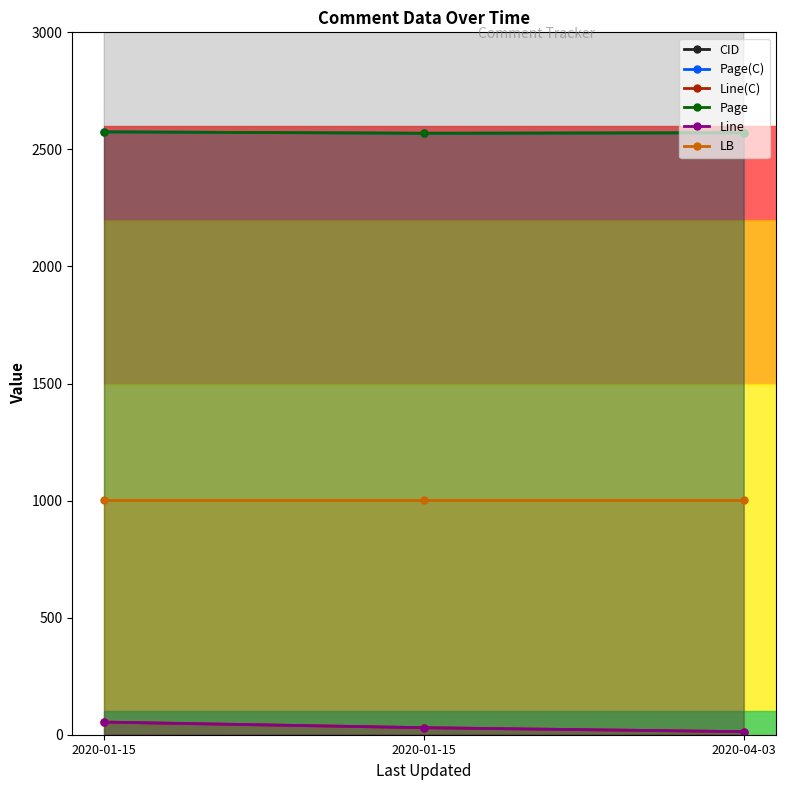

Reading right to left, list all the values displayed in this chart.

CID: 2020-04-03=4671	2020-01-15=4669	2020-01-15=4546
Page(C): 2020-04-03=2571	2020-01-15=2569	2020-01-15=2575
Line(C): 2020-04-03=13	2020-01-15=30	2020-01-15=54
Page: 2020-04-03=2571	2020-01-15=2569	2020-01-15=2575
Line: 2020-04-03=13	2020-01-15=30	2020-01-15=54
LB: 2020-04-03=1001	2020-01-15=1001	2020-01-15=1001